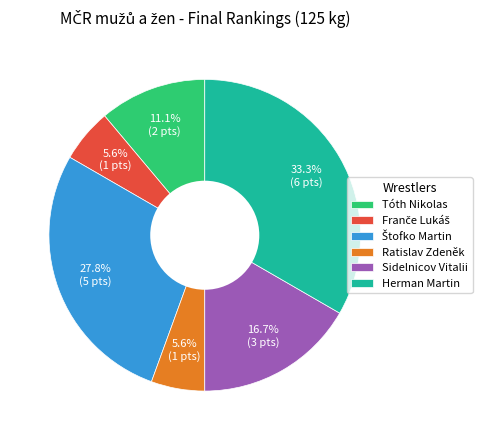

Is the sum of Ratislav Zdeněk and Sidelnicov Vitalii greater than half?

No